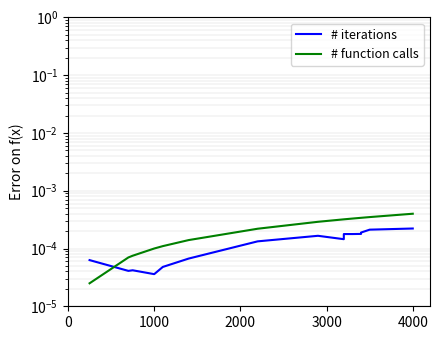

How many intersections are there between # function calls and # iterations?

1